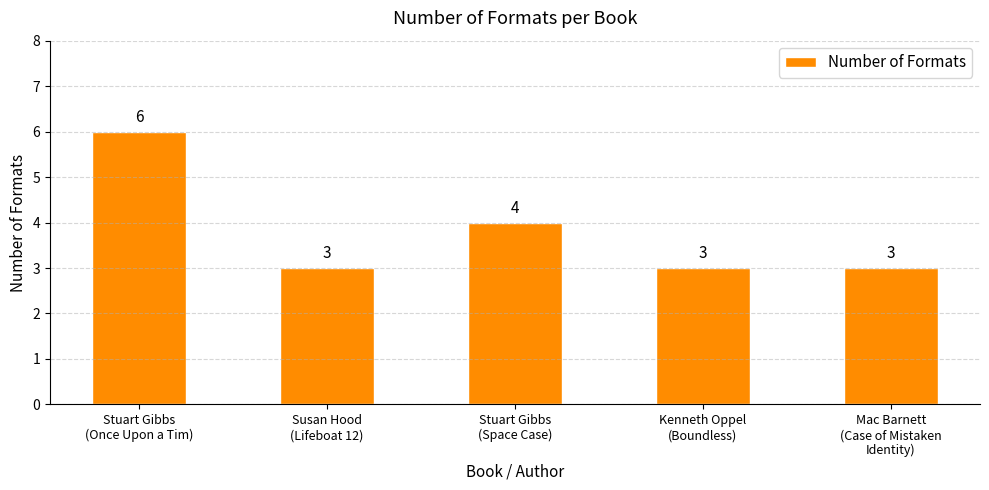

What is the greatest value displayed?

6